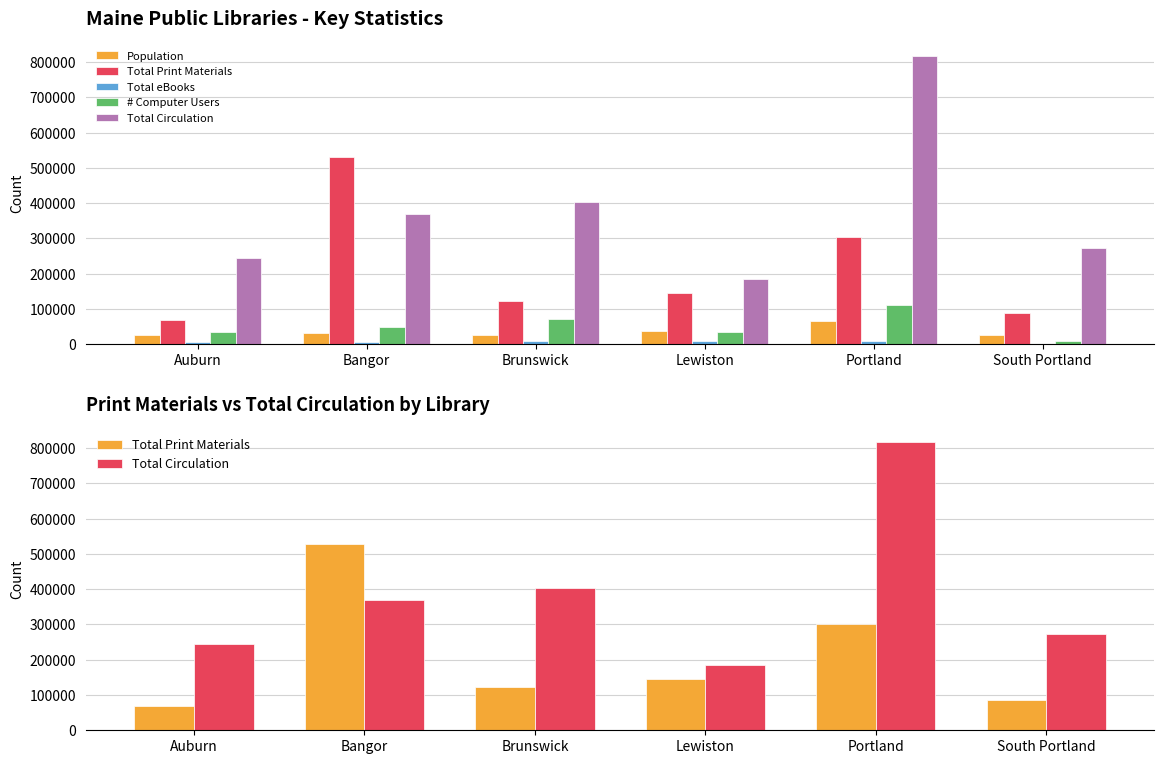

What position from the left is Brunswick?

3